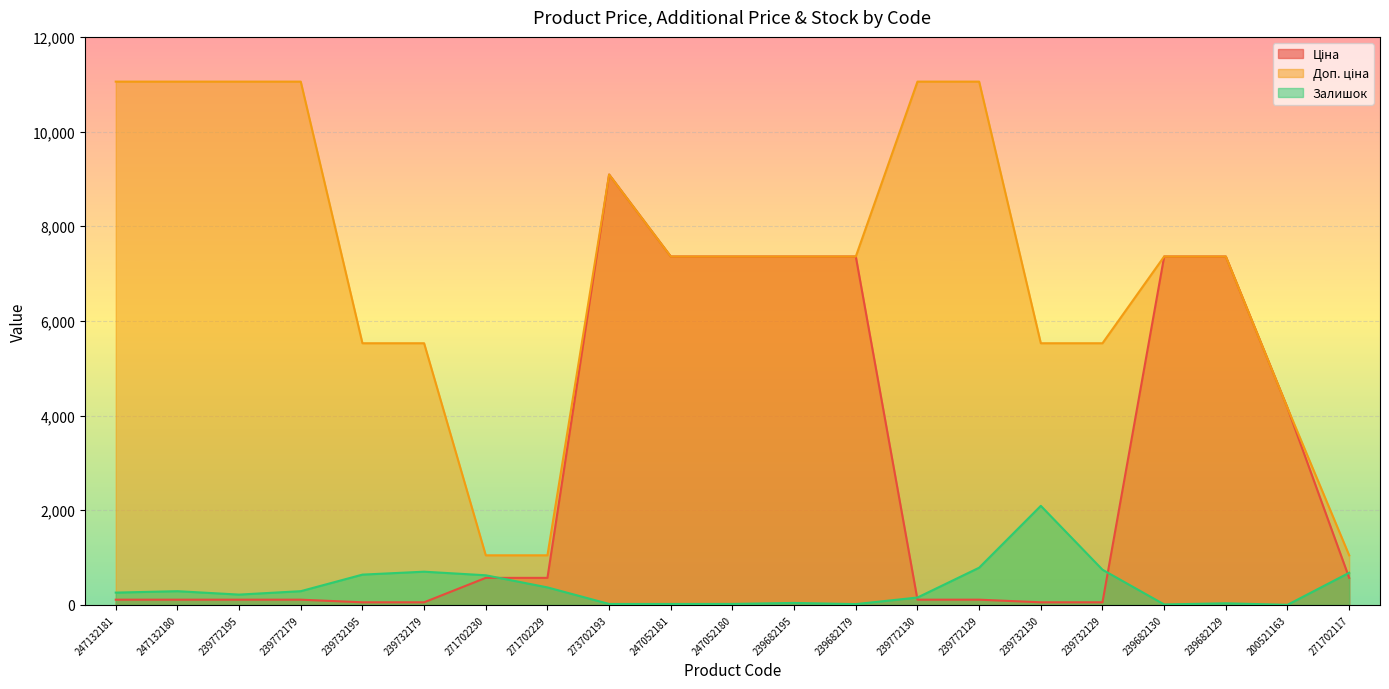

True or false: Залишок has a value of 307.0 at 271702117.

False